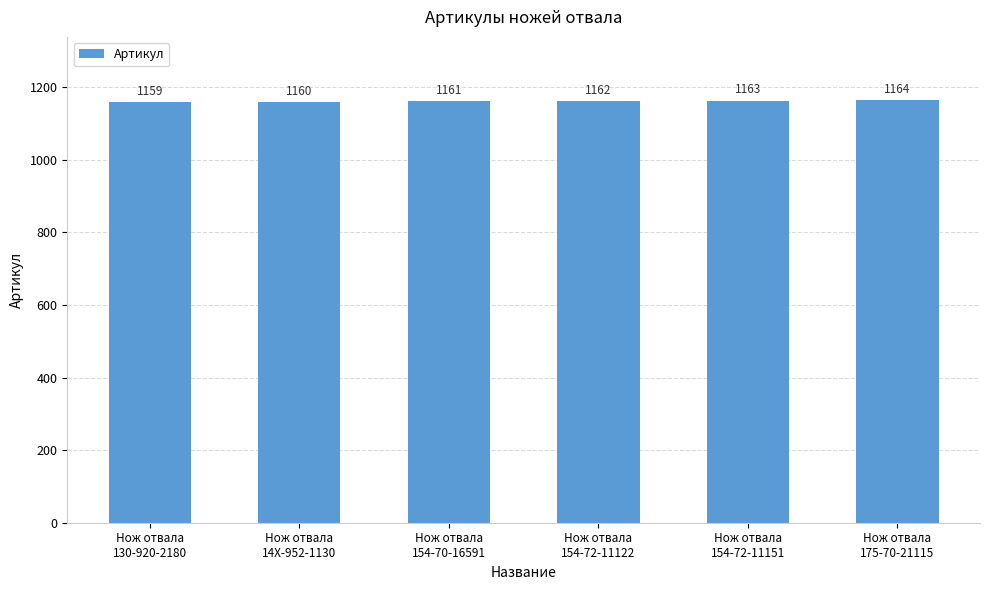

What is the label of the 6th bar from the right?

Нож отвала
130-920-2180